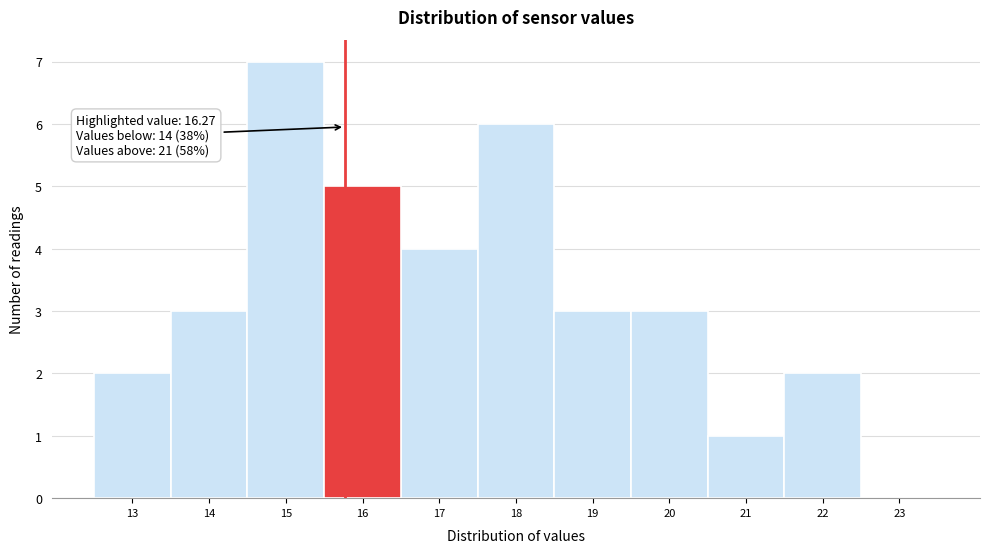

Reading left to right, transcribe all the data shown in this chart.

13=2	14=3	15=7	16=5	17=4	18=6	19=3	20=3	21=1	22=2	23=0